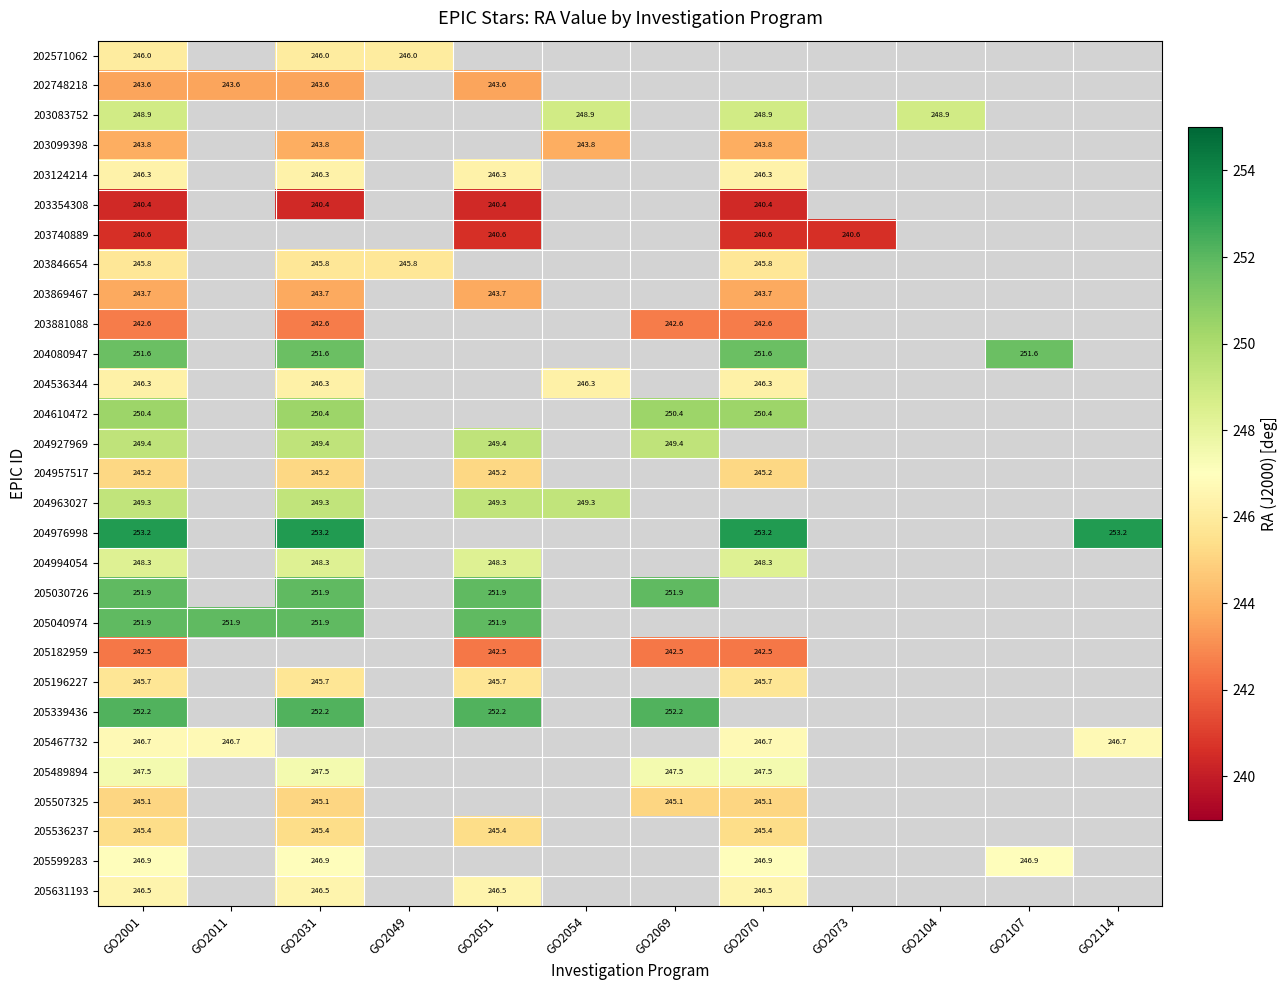

The 204927969 series shows 353.1 at GO2069. True or false?

False